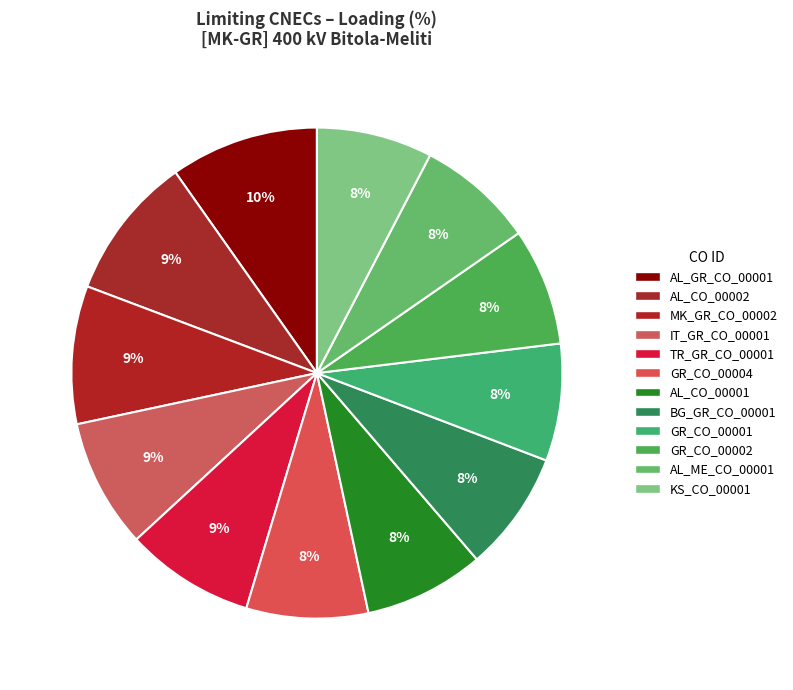

Which category has the smallest portion of the pie?

KS_CO_00001